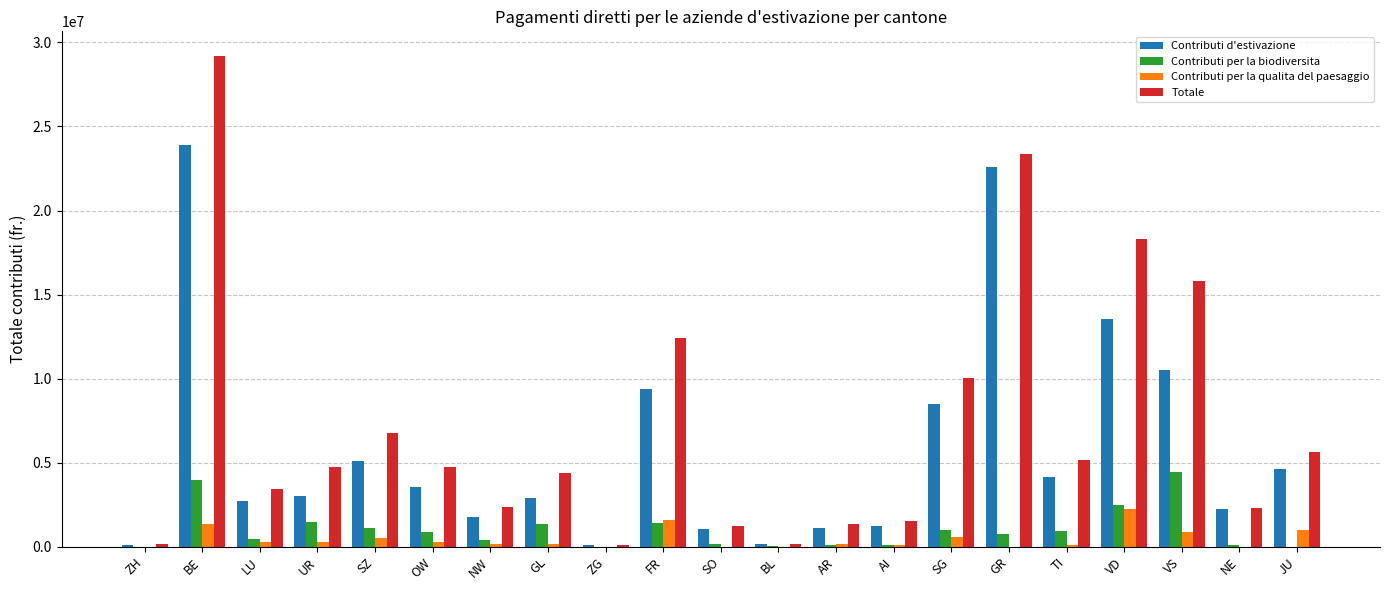

Which series changed the most between GL and VD?

Totale